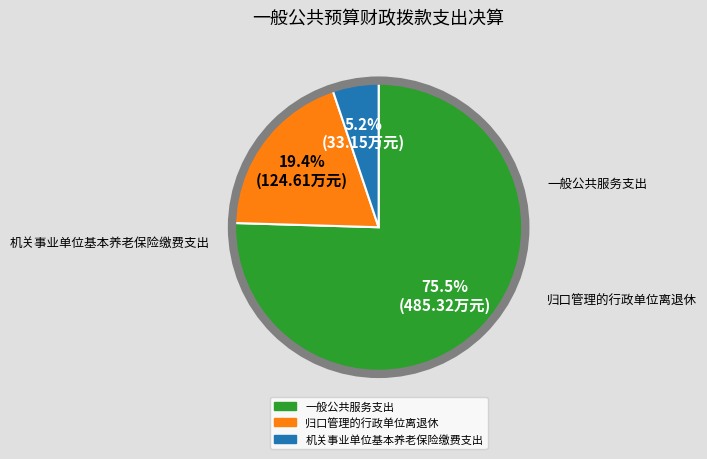

How many segments does this pie chart have?

3